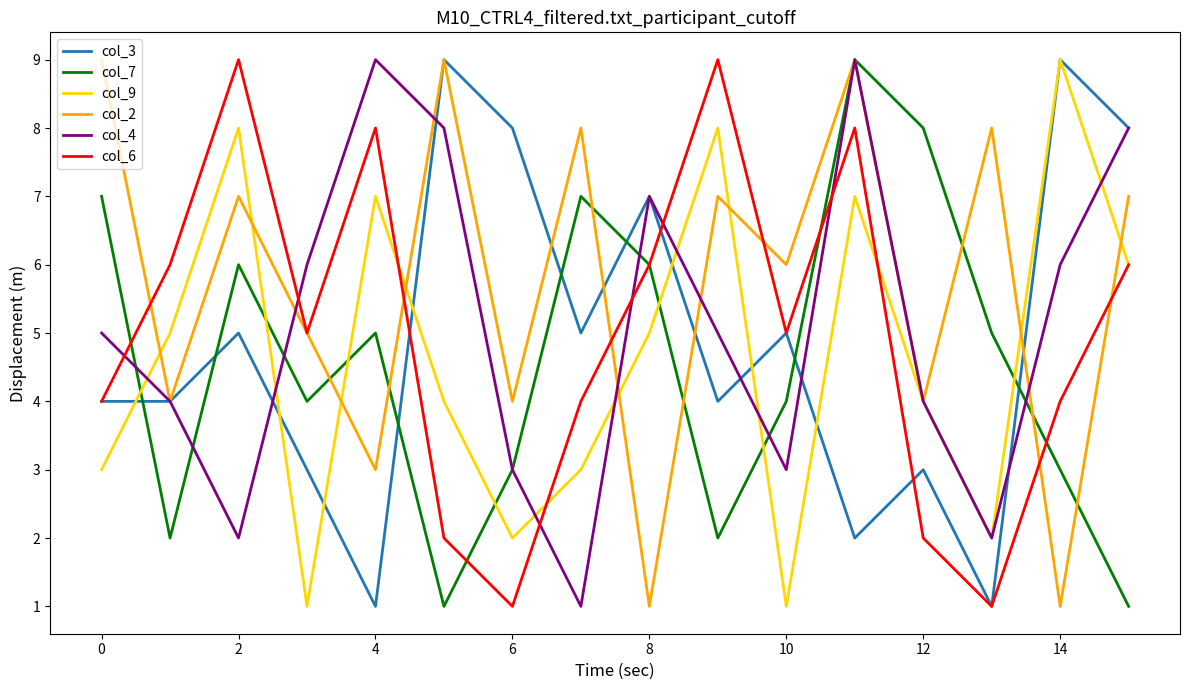

True or false: col_9 and col_7 intersect in this chart.

True